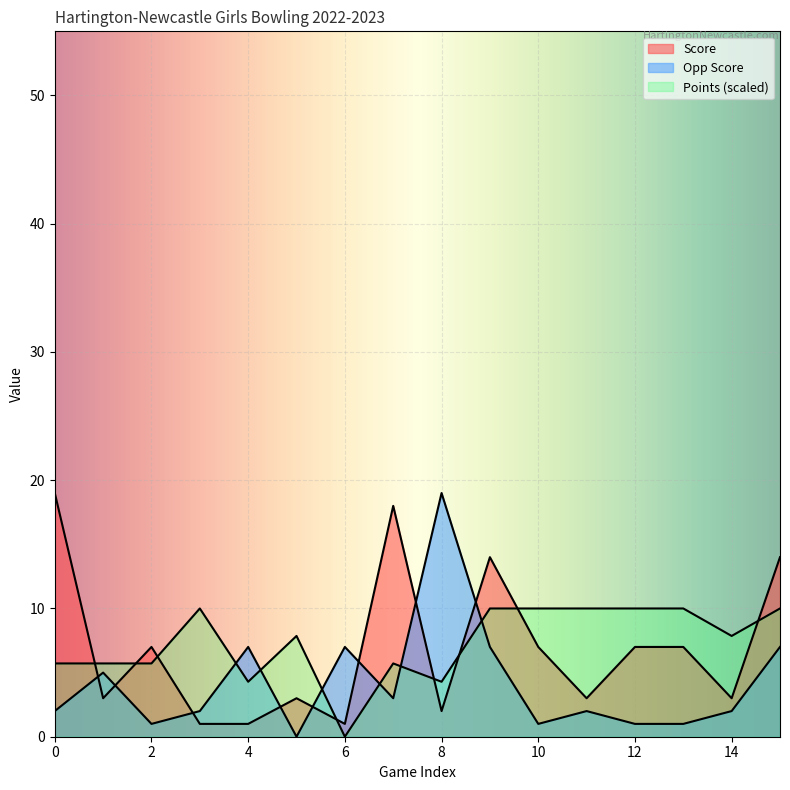

Reading left to right, list all the values displayed in this chart.

Score: 0=19.0	1=3.0	2=7.0	3=1.0	4=1.0	5=3.0	6=1.0	7=18.0	8=2.0	9=14.0	10=7.0	11=3.0	12=7.0	13=7.0	14=3.0	15=14.0
Opp Score: 0=2.0	1=5.0	2=1.0	3=2.0	4=7.0	5=0.0	6=7.0	7=3.0	8=19.0	9=7.0	10=1.0	11=2.0	12=1.0	13=1.0	14=2.0	15=7.0
Points: 0=5.7	1=5.7	2=5.7	3=10.0	4=4.3	5=7.9	6=0.0	7=5.7	8=4.3	9=10.0	10=10.0	11=10.0	12=10.0	13=10.0	14=7.9	15=10.0